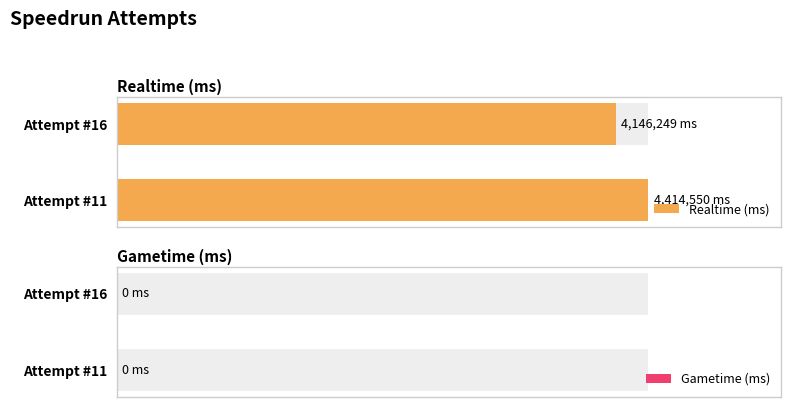

Is it true that Realtime (ms) equals 4414550 at Attempt #11?

True